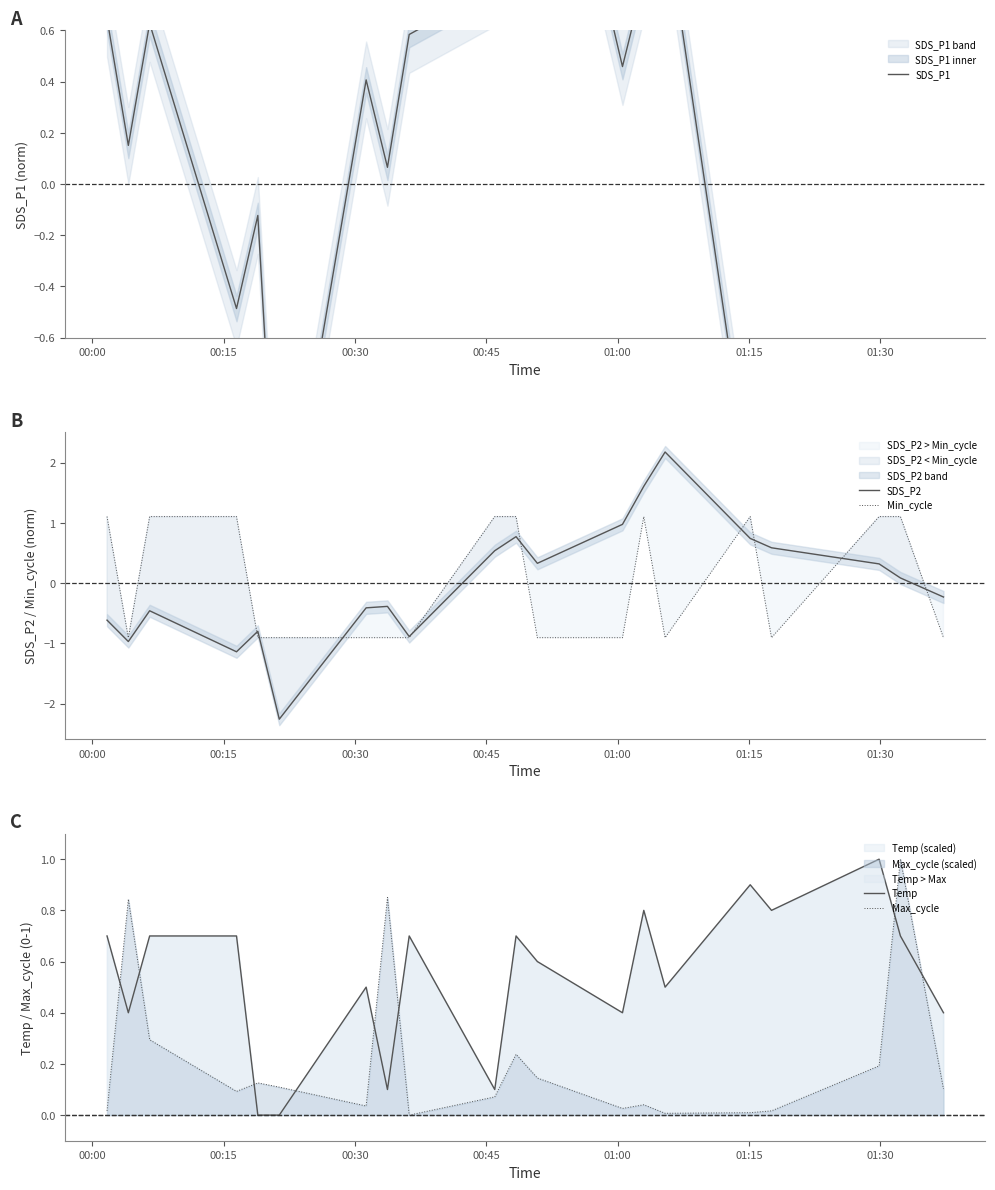

What is the highest value of the Temp series?

1.0